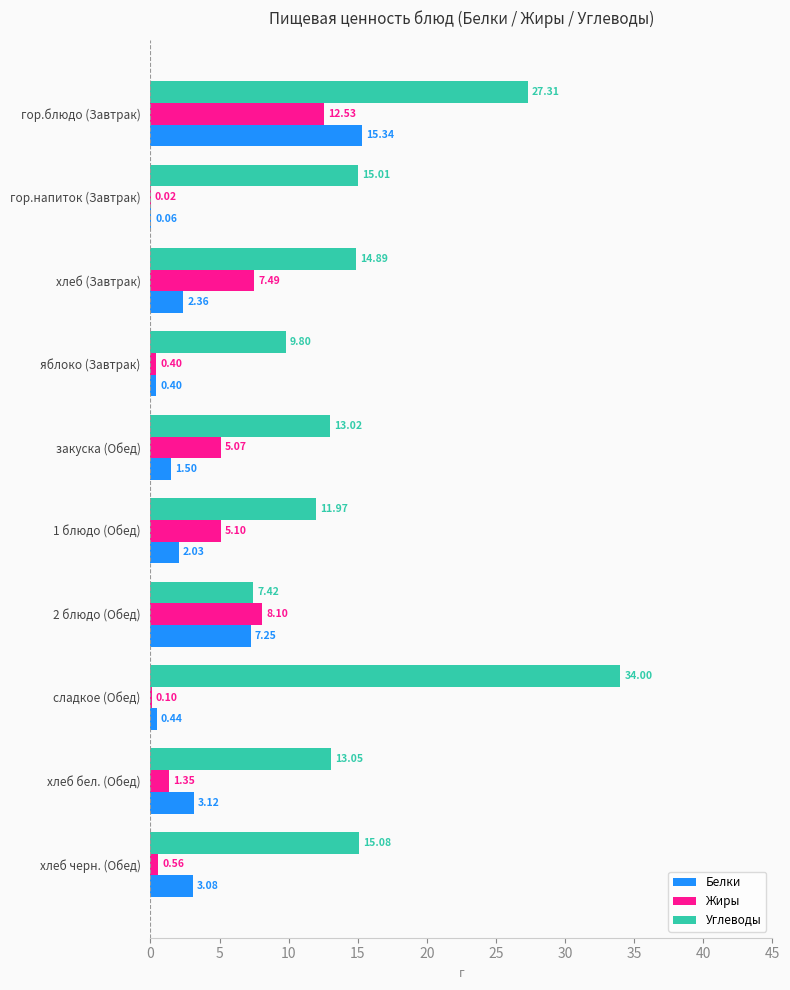

What is the sum of all Жиры values?

40.7